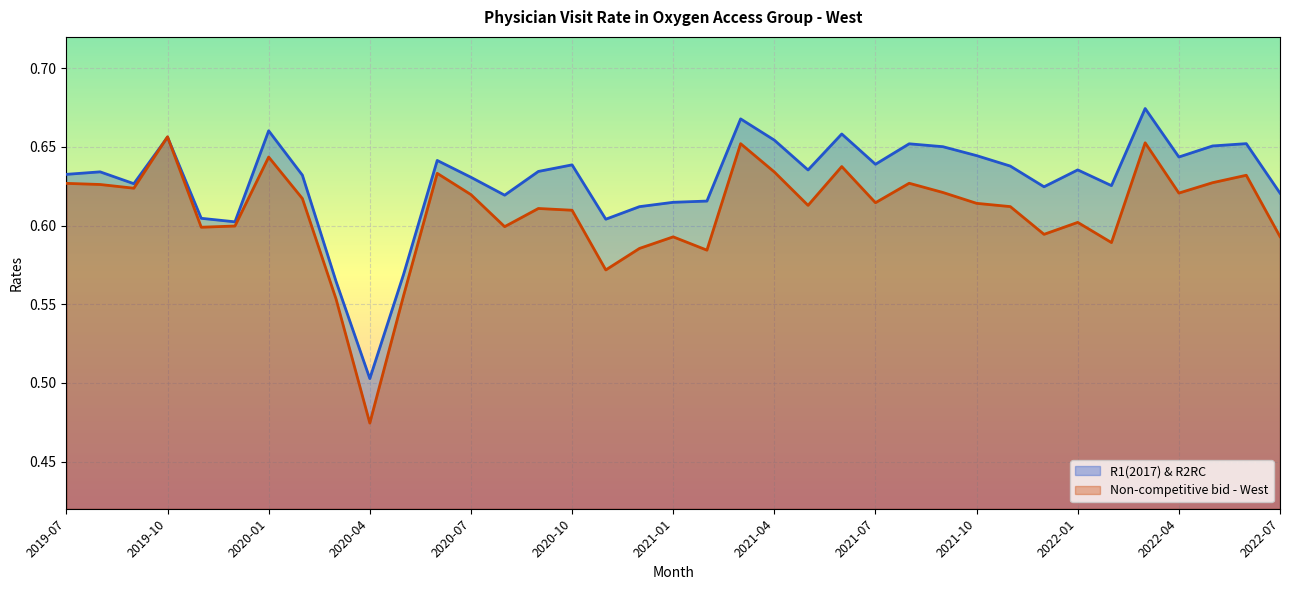

How many categories are shown in the chart?

37